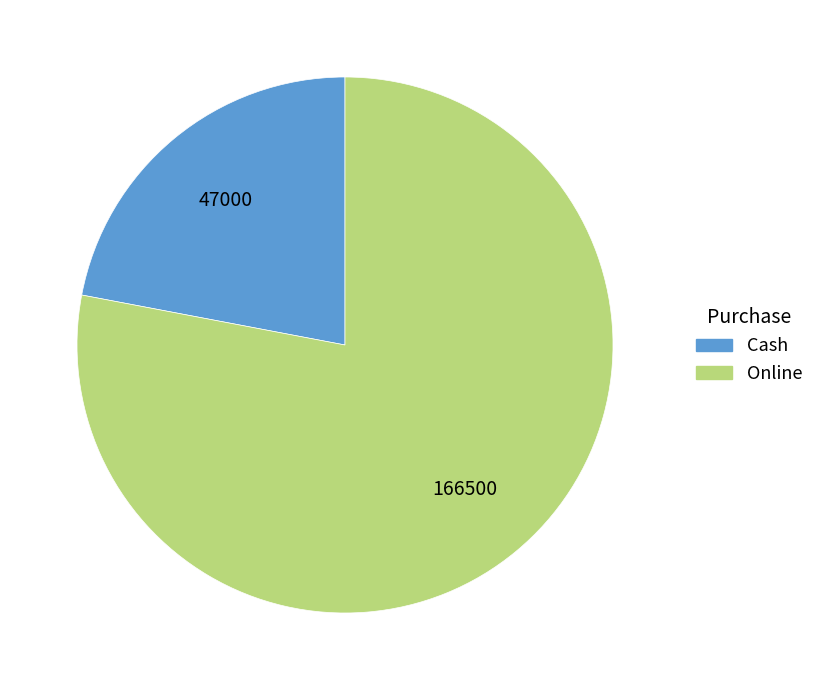

Do Cash and Online together represent more than half of the pie?

Yes